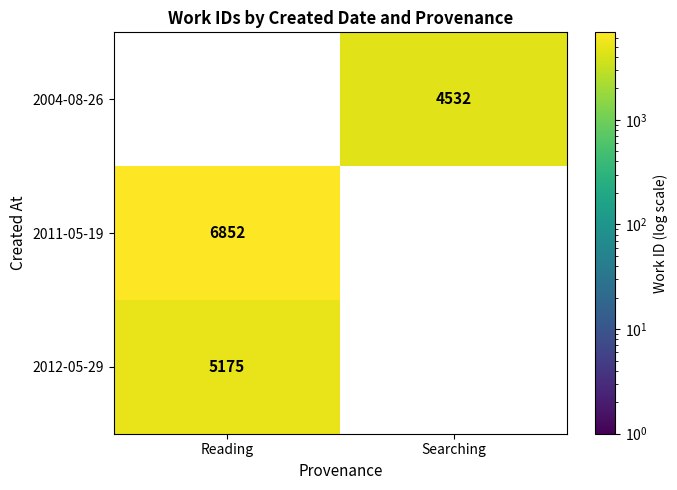

The 2004-08-26 series shows 1503 at Searching. True or false?

False